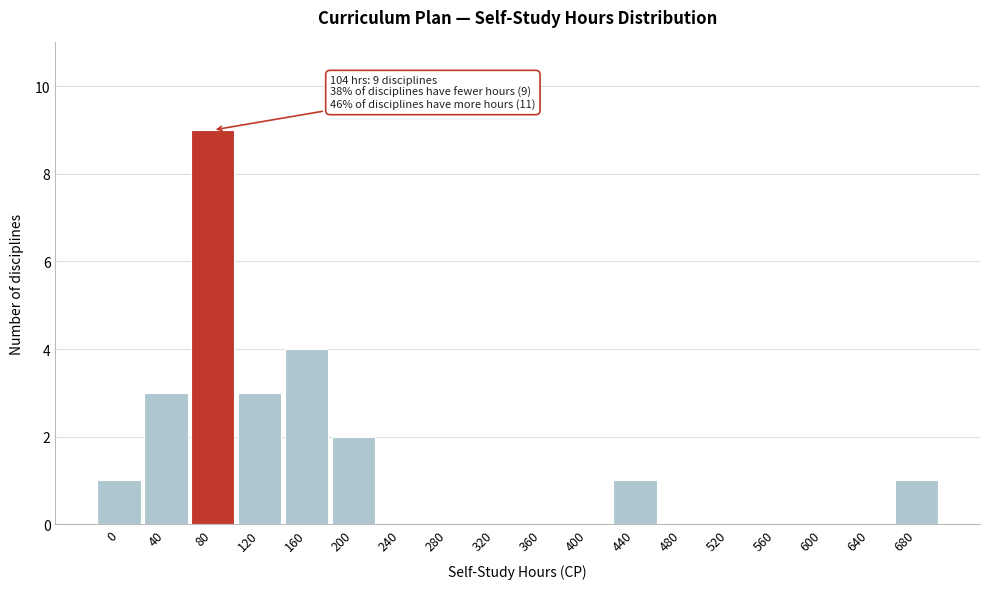

Reading right to left, what are all the values shown in this chart?

680=1	640=0	600=0	560=0	520=0	480=0	440=1	400=0	360=0	320=0	280=0	240=0	200=2	160=4	120=3	80=9	40=3	0=1